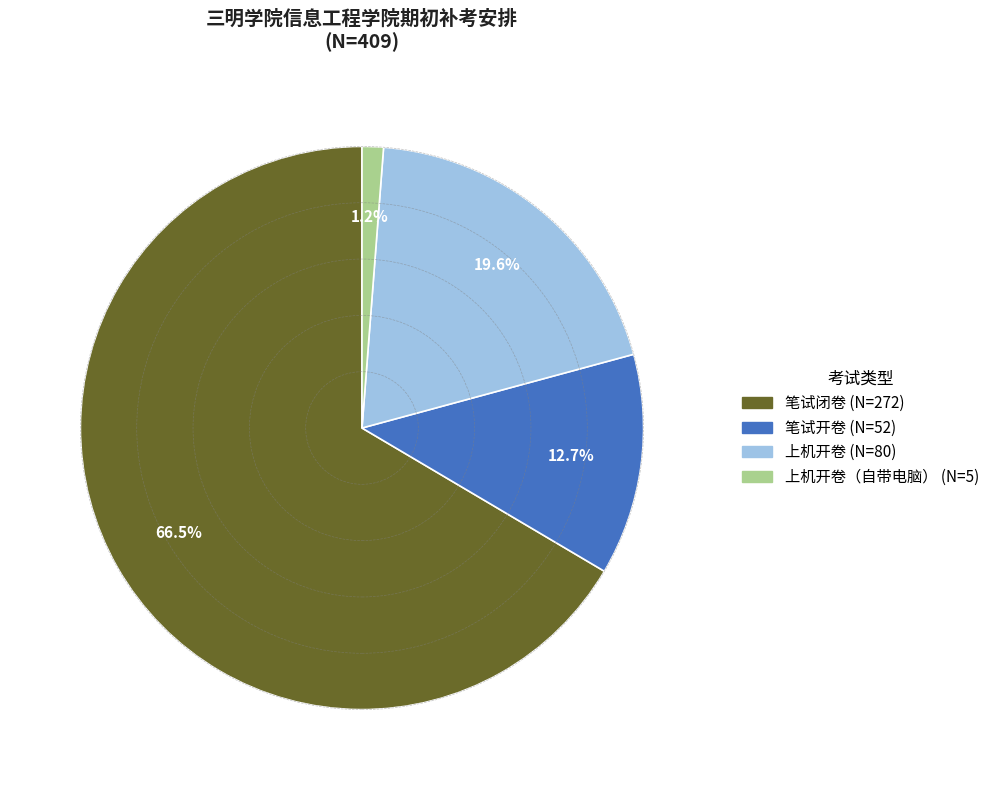

How many slices are in this pie chart?

4